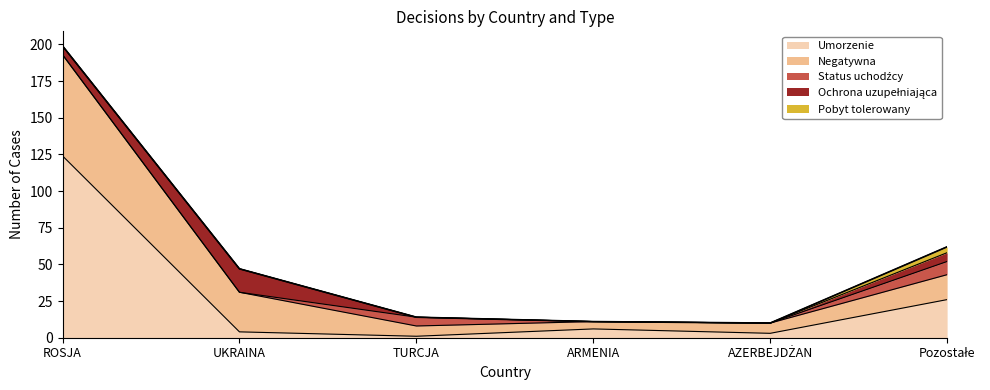

What is the label of the 5th point from the right?

UKRAINA